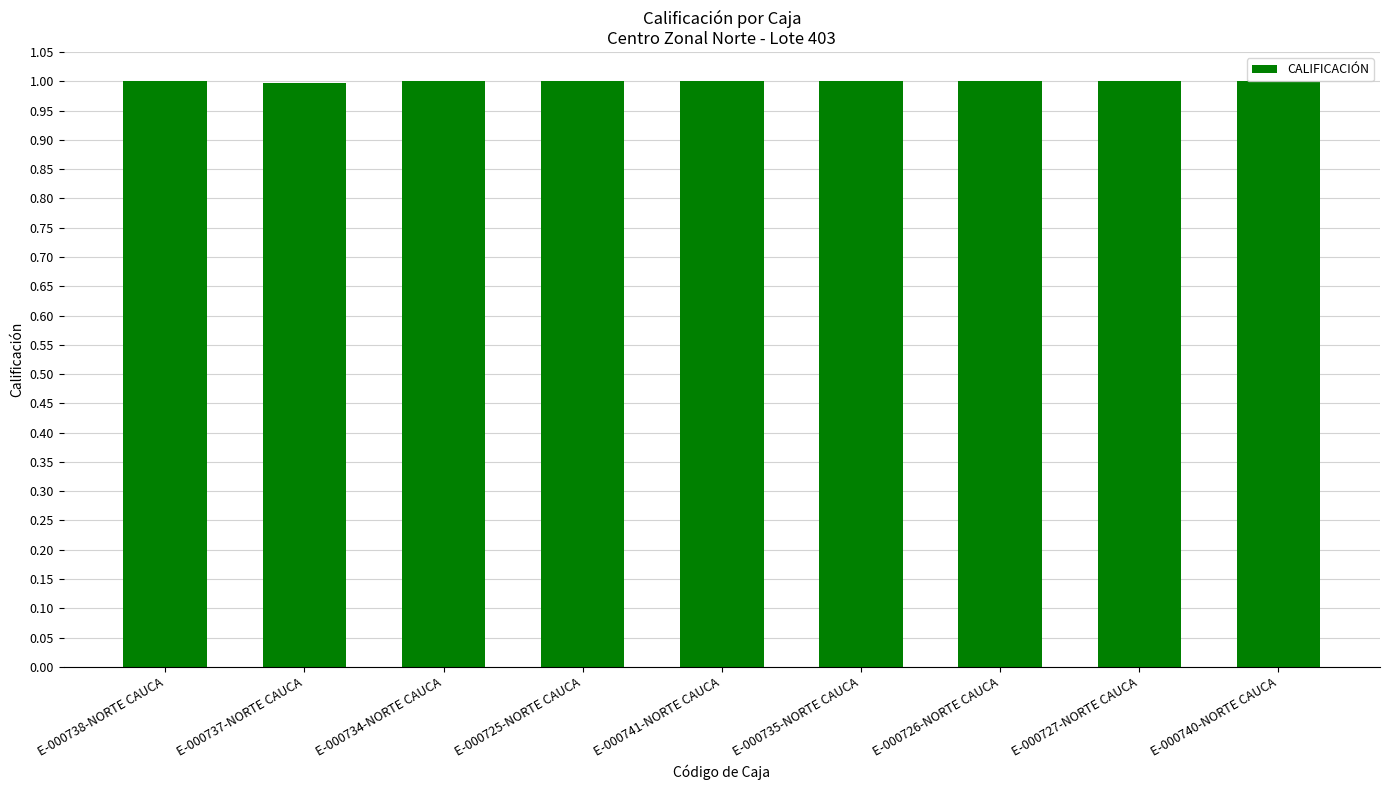

The chart shows a value of 1.3 at E-000726-NORTE CAUCA. True or false?

False